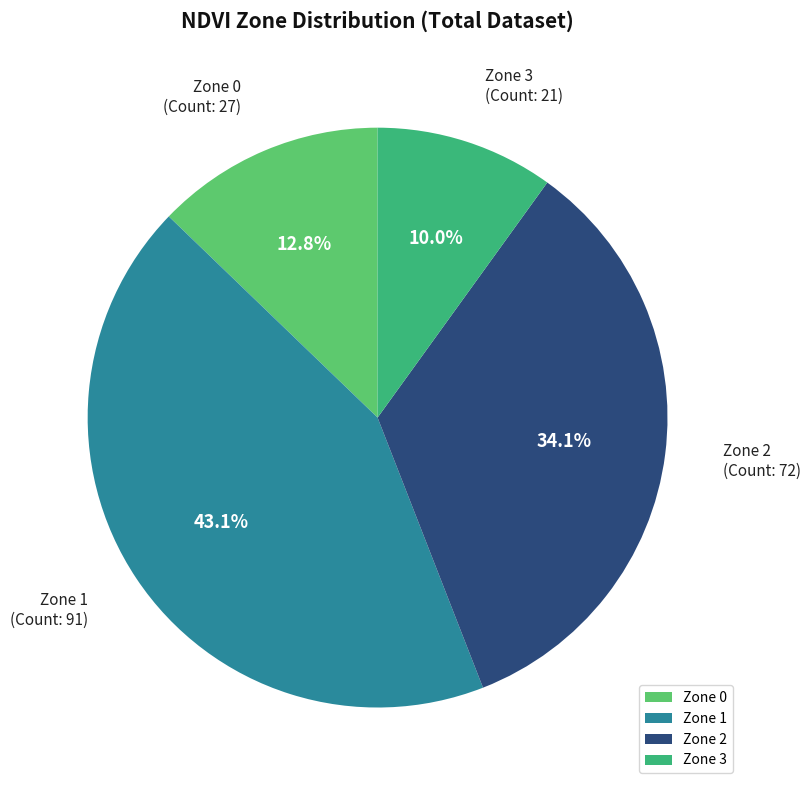

Do Zone 2 and Zone 1 together represent more than half of the pie?

Yes